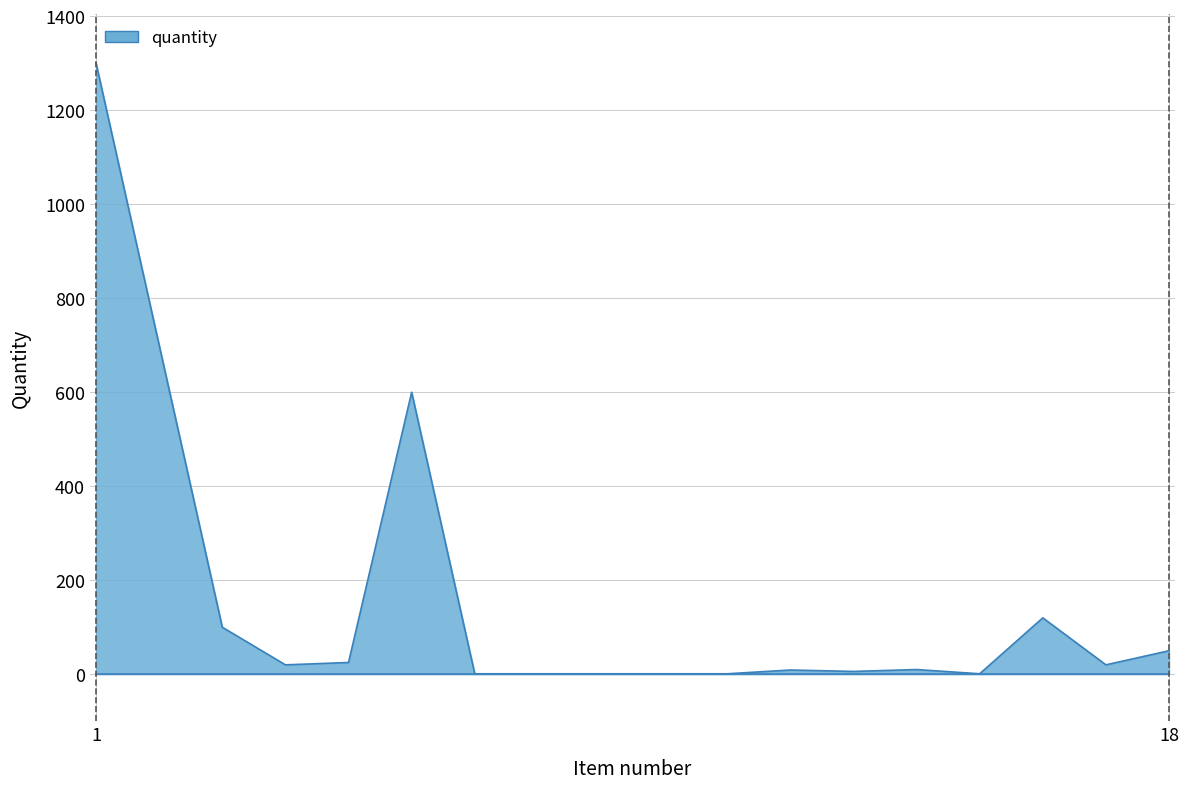

What is the greatest value displayed?

1300